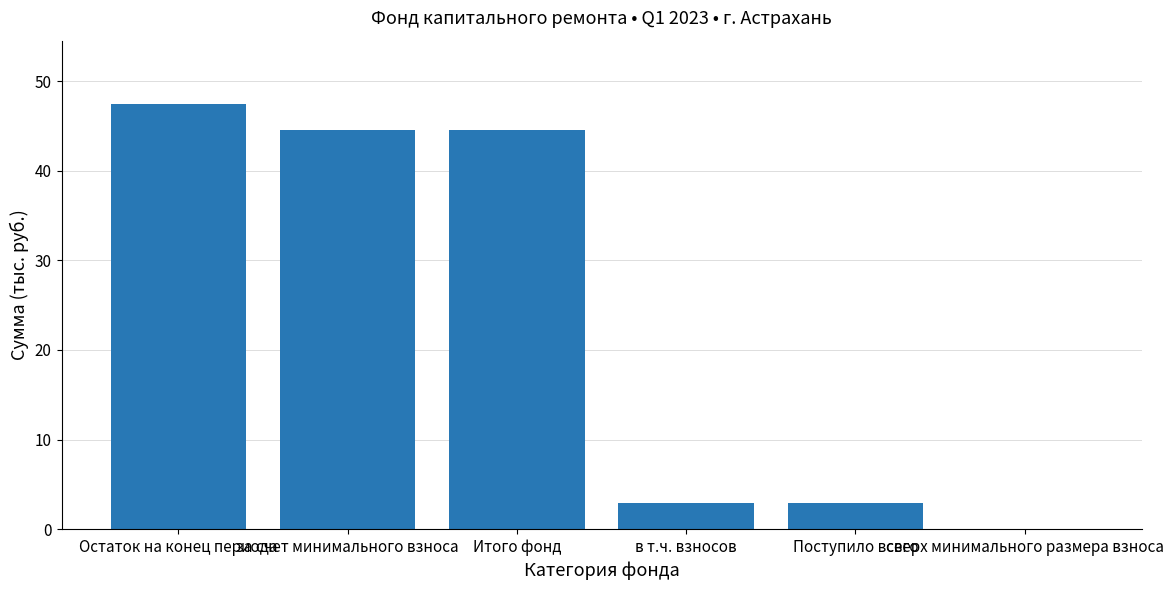

Which has a higher value, Поступило всего or за счет минимального взноса?

за счет минимального взноса